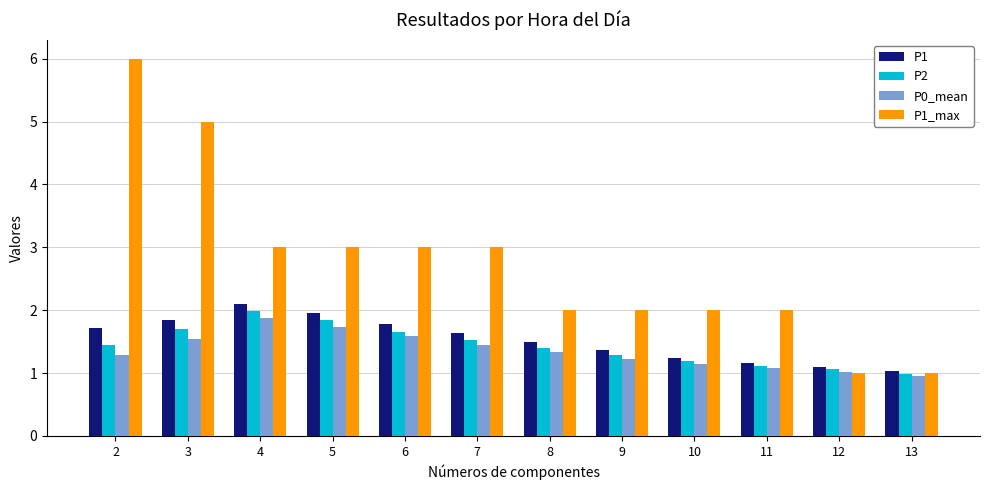

Rank the series by their maximum value, from highest to lowest.

P1_max, P1, P2, P0_mean